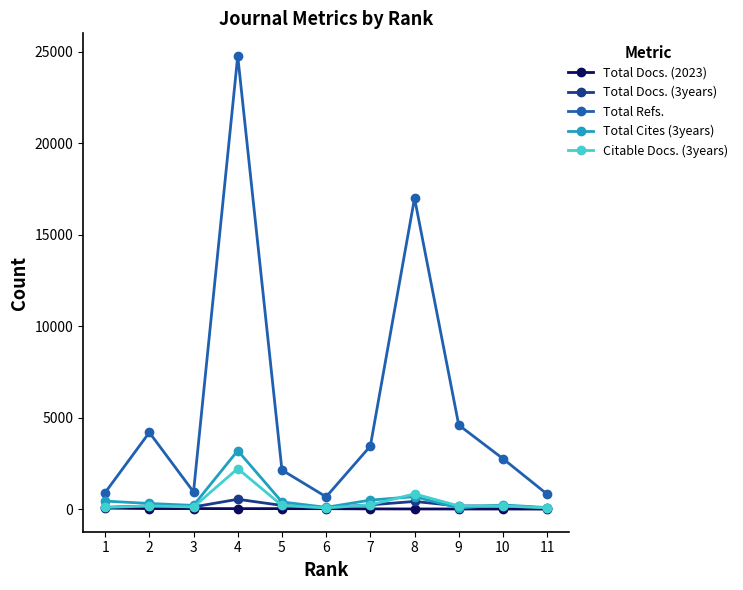

The Total Docs. (3years) series shows 174 at 2. True or false?

True